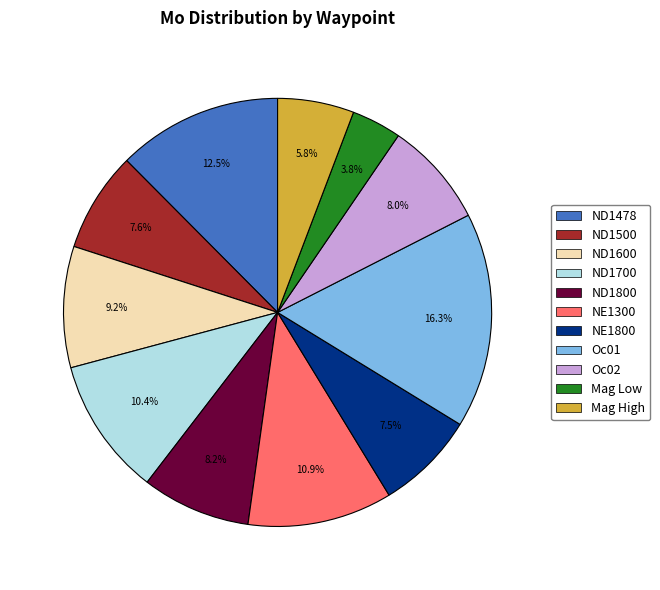

Which category has the biggest portion of the pie?

Oc01